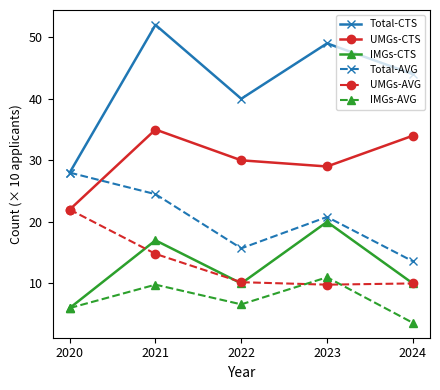

Between 2021 and 2022, which series saw the biggest shift?

Total-CTS